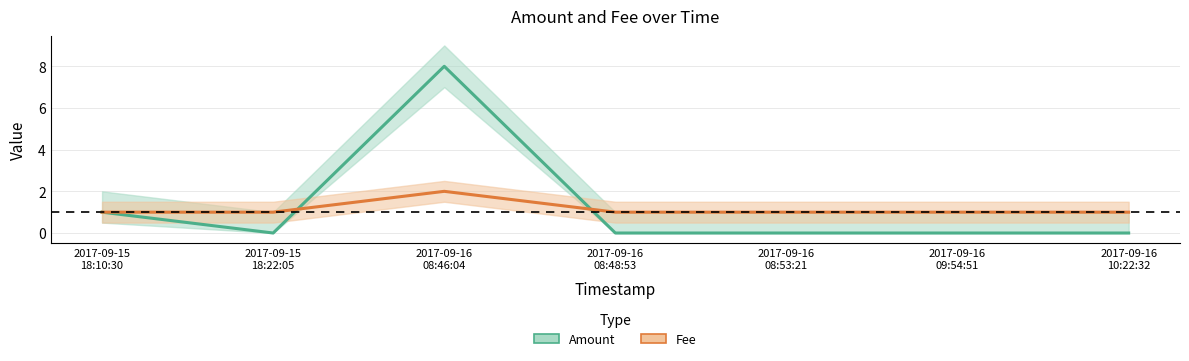

How many times do Fee and Amount cross each other?

2